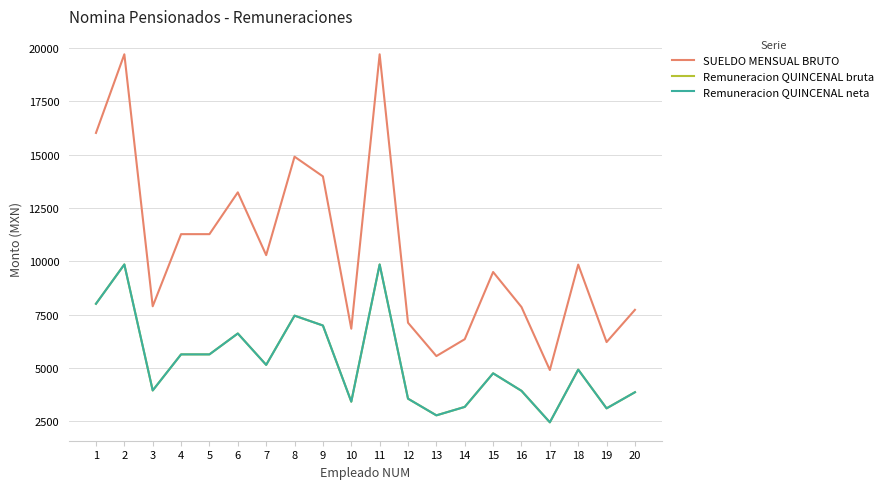

Reading left to right, transcribe all the data shown in this chart.

SUELDO MENSUAL BRUTO: 16011.6	19695.9	7888.2	11268.3	11268.3	13227.0	10285.2	14898.0	13974.6	6837.3	19695.9	7117.2	5554.5	6345.6	9494.1	7853.1	4901.4	9841.2	6210.6	7722.0
Remuneracion QUINCENAL bruta: 8005.8	9848.0	3944.1	5634.1	5634.1	6613.5	5142.6	7449.0	6987.3	3418.7	9848.0	3558.6	2777.2	3172.8	4747.1	3926.6	2450.7	4920.6	3105.3	3861.0
Remuneracion QUINCENAL neta: 8005.8	9848.0	3944.1	5634.1	5634.1	6613.5	5142.6	7449.0	6987.3	3418.7	9848.0	3558.6	2777.2	3172.8	4747.1	3926.6	2450.7	4920.6	3105.3	3861.0